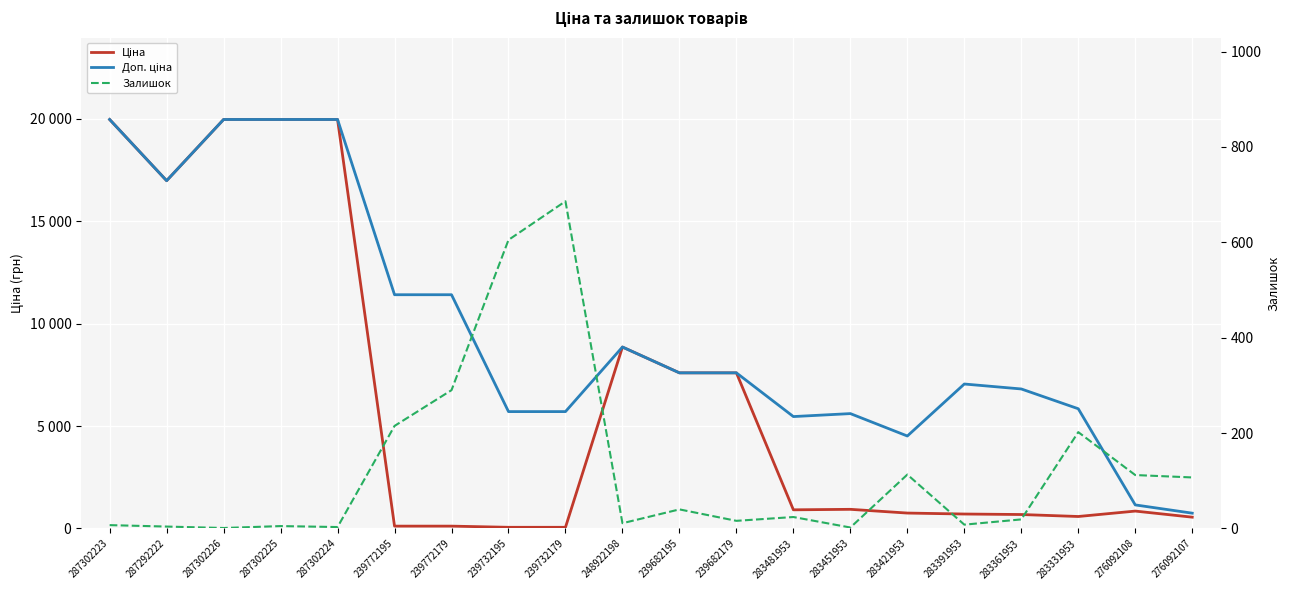

True or false: Доп. ціна and Ціна cross at least once.

False